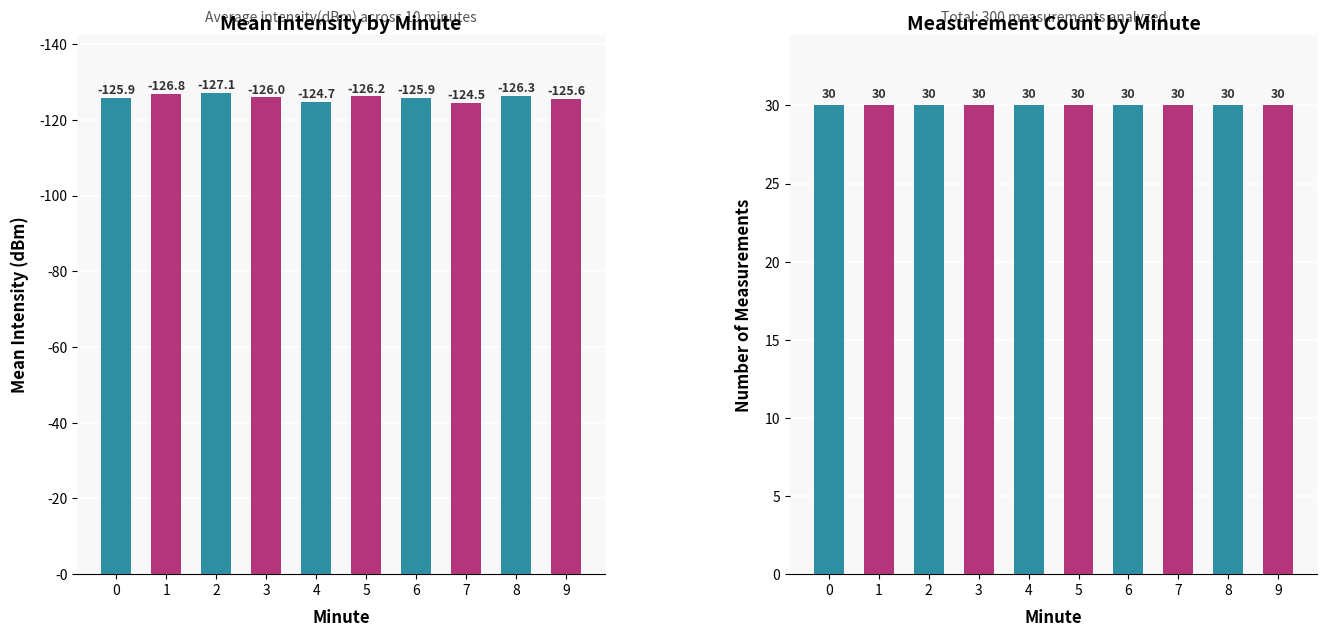

What is the sum of the Count values at 8 and 3?

60.0